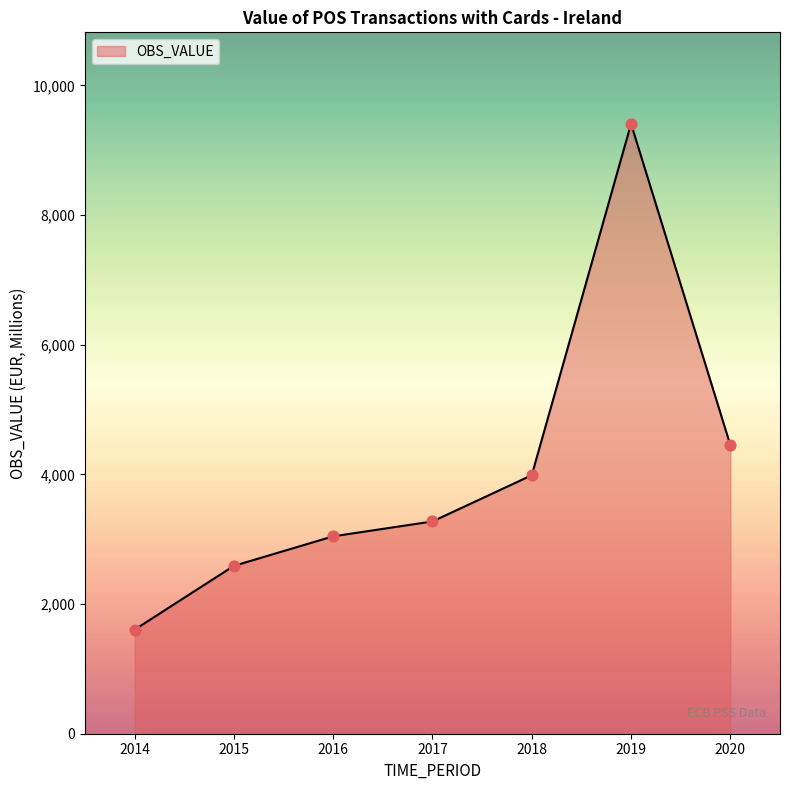

What is the change in value from 2014 to 2016?

+1440.0